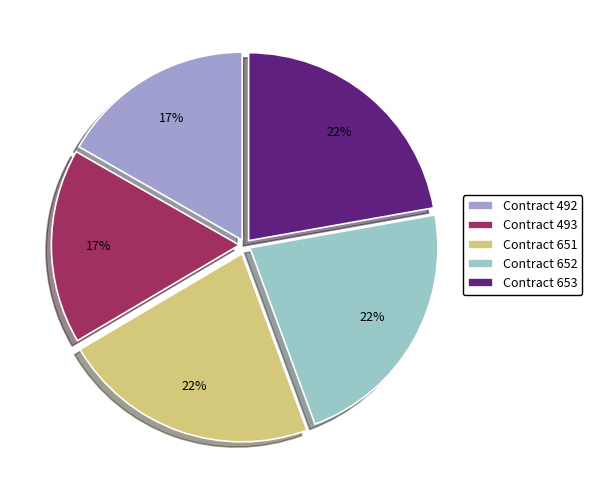

To the nearest percent, what is the average slice percentage?

20%